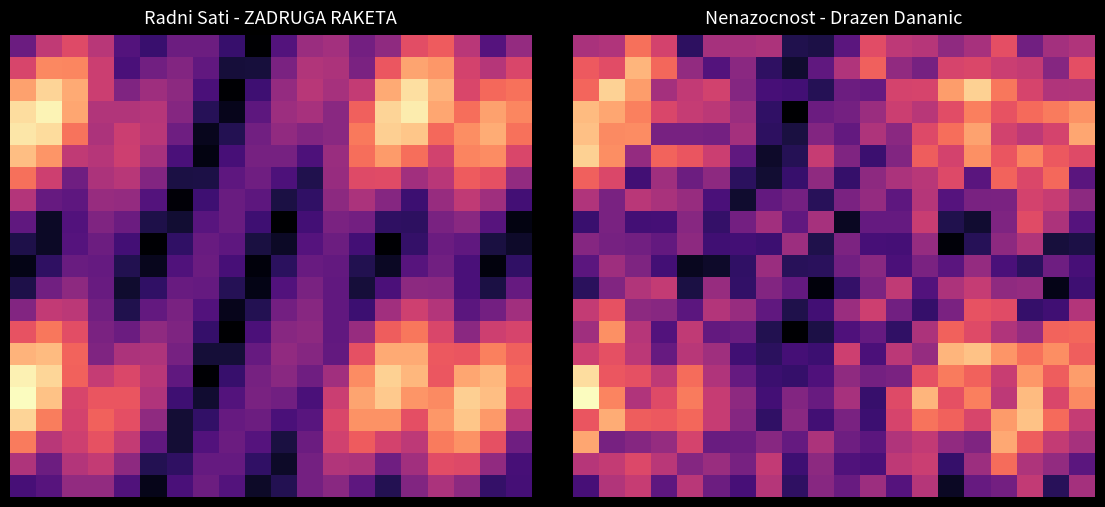

At how many categories does at least one series exceed 1?

20